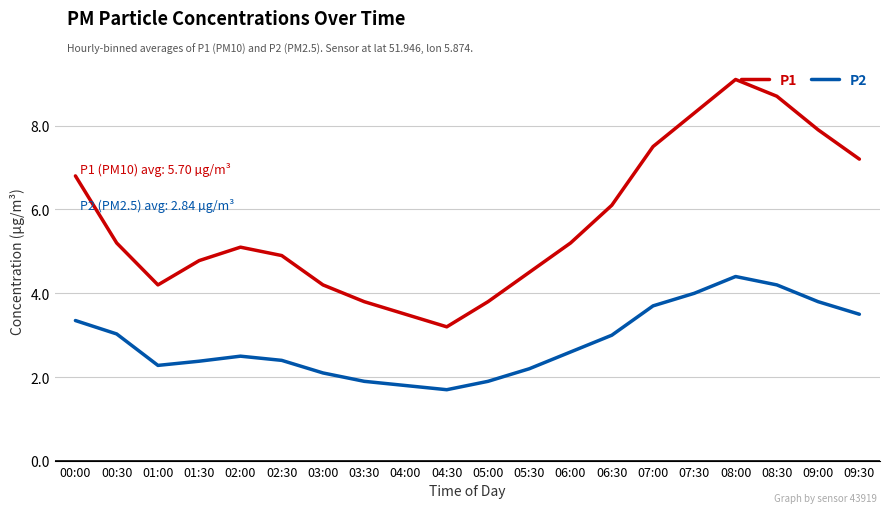

How many lines are shown in the chart?

2